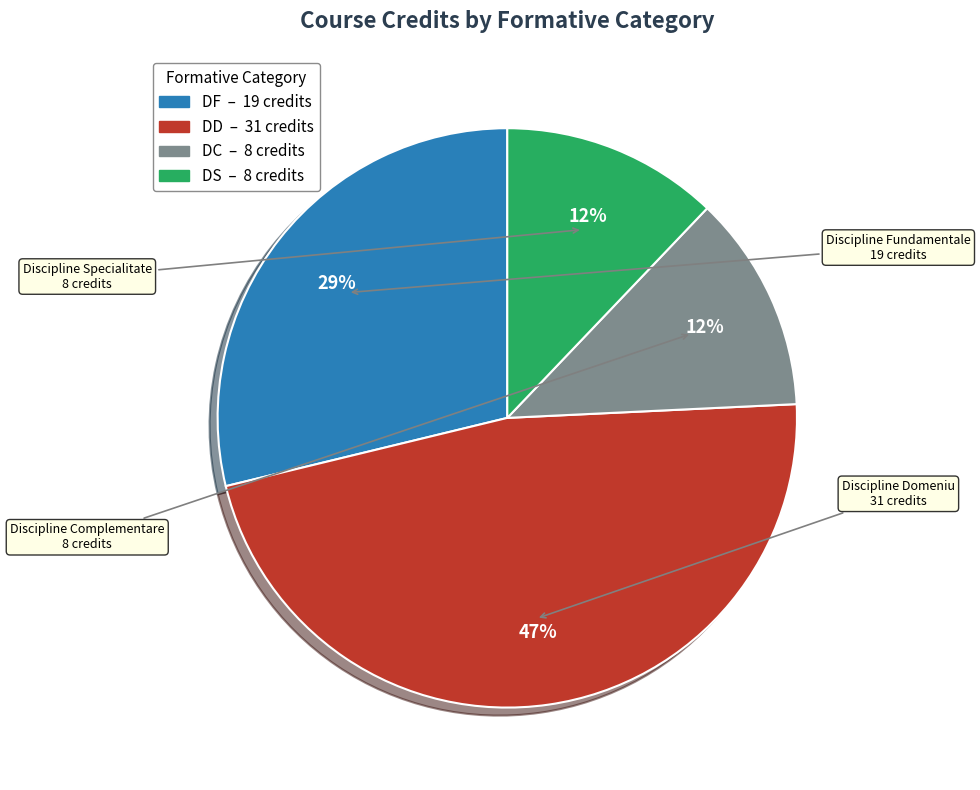

Is there any slice that represents more than half of the pie?

No